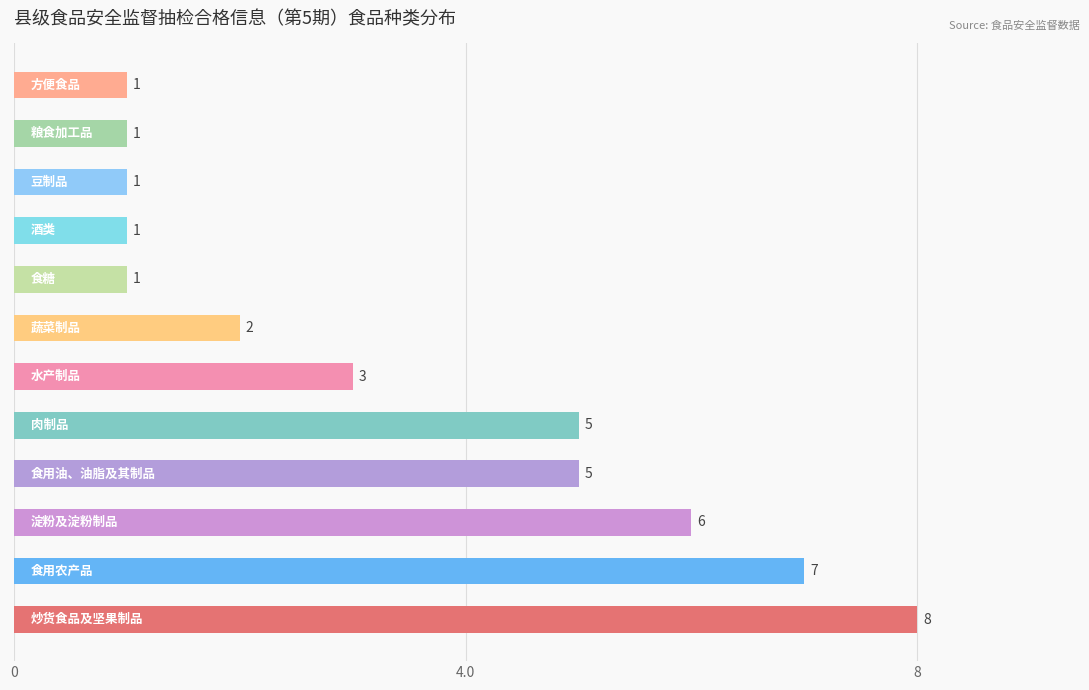

How many values are between 1 and 6?

10